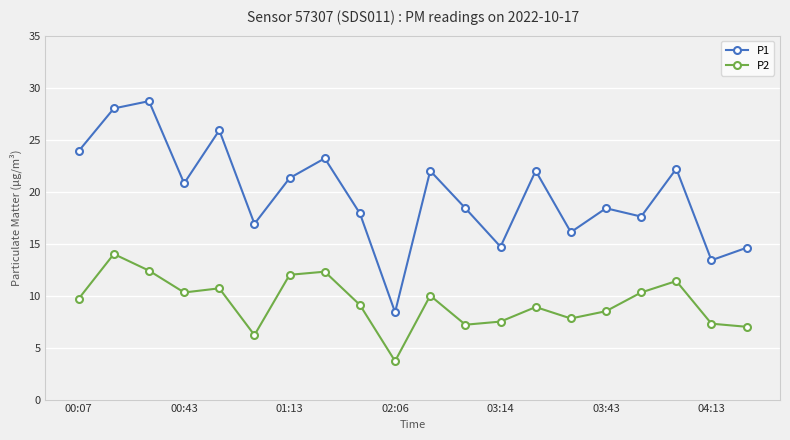

What is the value of the P2 point at the 1st from the left?

9.7